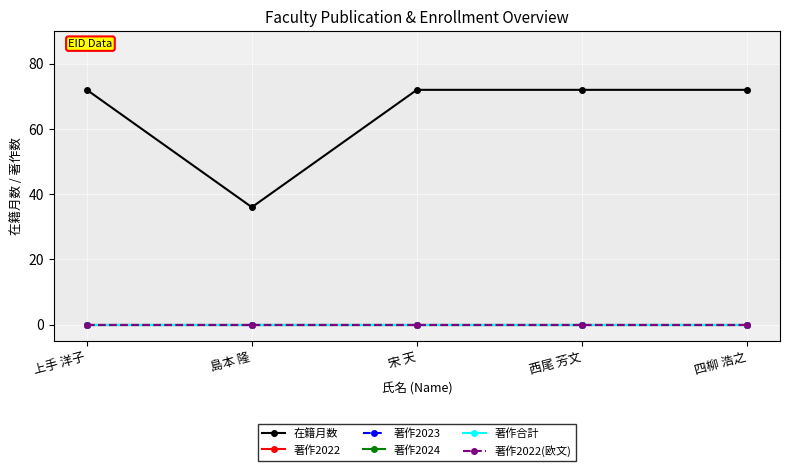

At which category is the sum across all series the highest?

上手 洋子